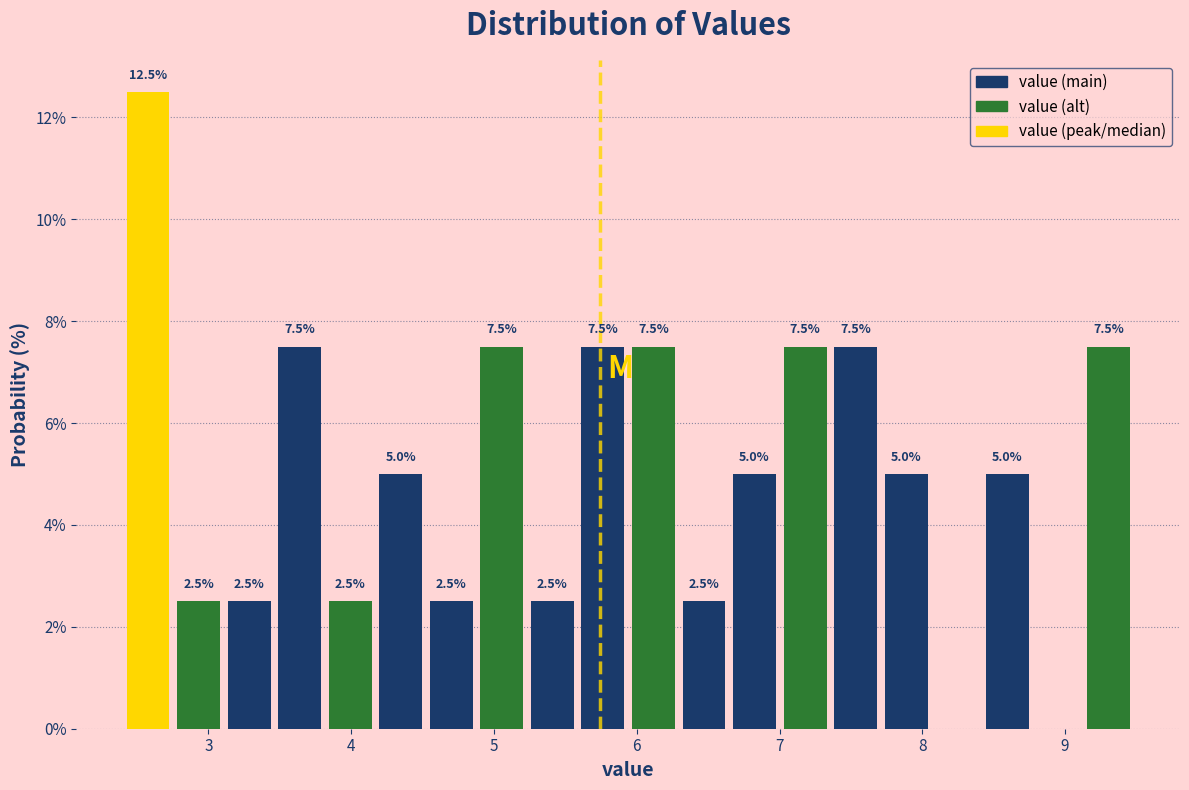

Around what value on the x-axis is the tallest bar? Give the approximate position of its centre, as read against the axis.

2.6